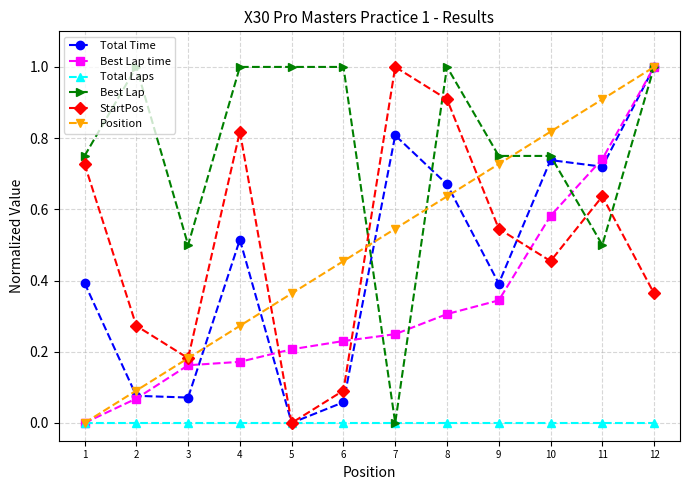

True or false: Best Lap time has more than 2 points higher than both neighbors.

False